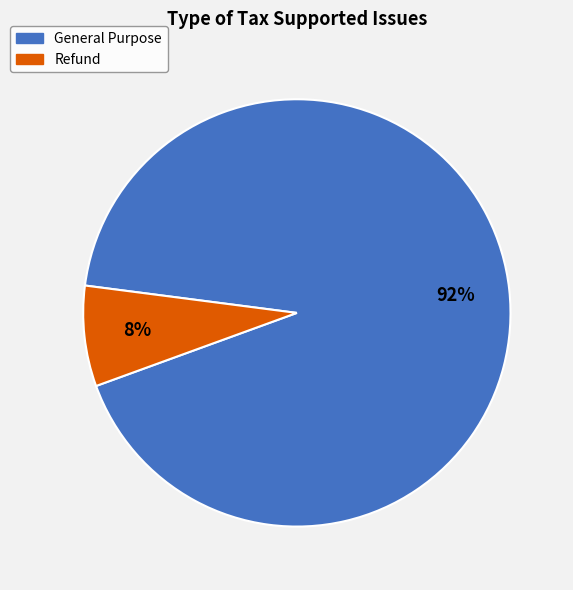

Rank the categories by value from lowest to highest.

Refund, General Purpose